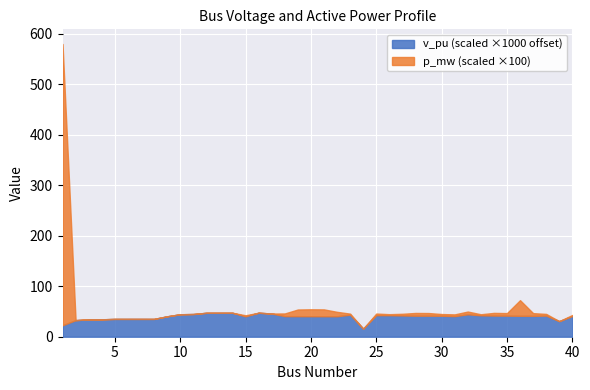

Where is the first local maximum for v_pu?

5